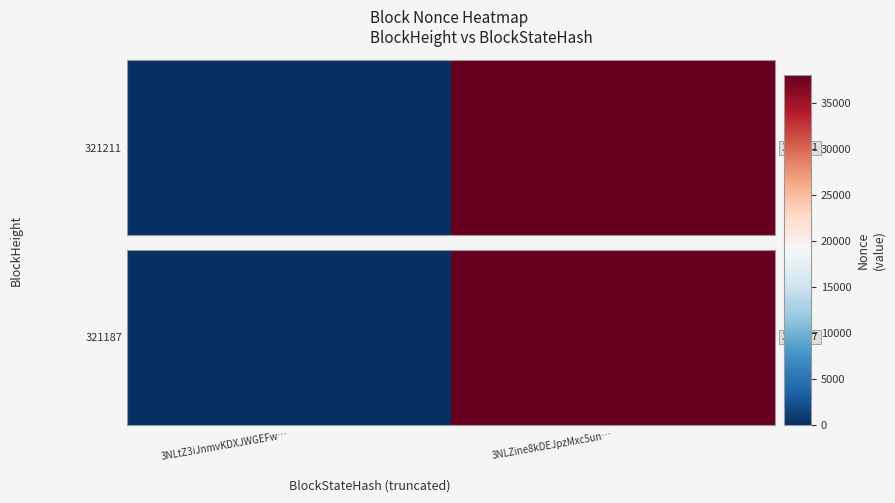

What is the sum of all values?

37989